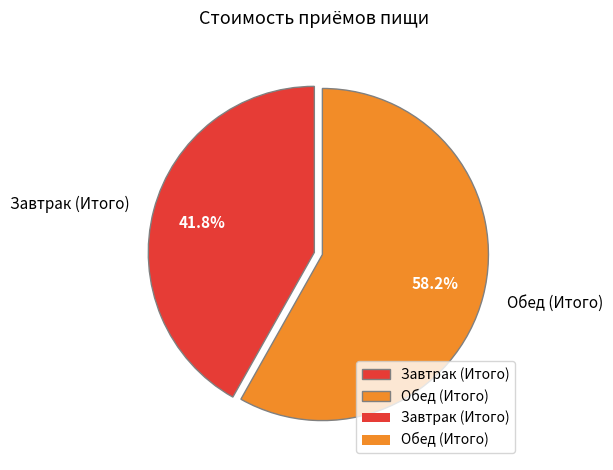

Between Обед (Итого) and Завтрак (Итого), which is larger?

Обед (Итого)